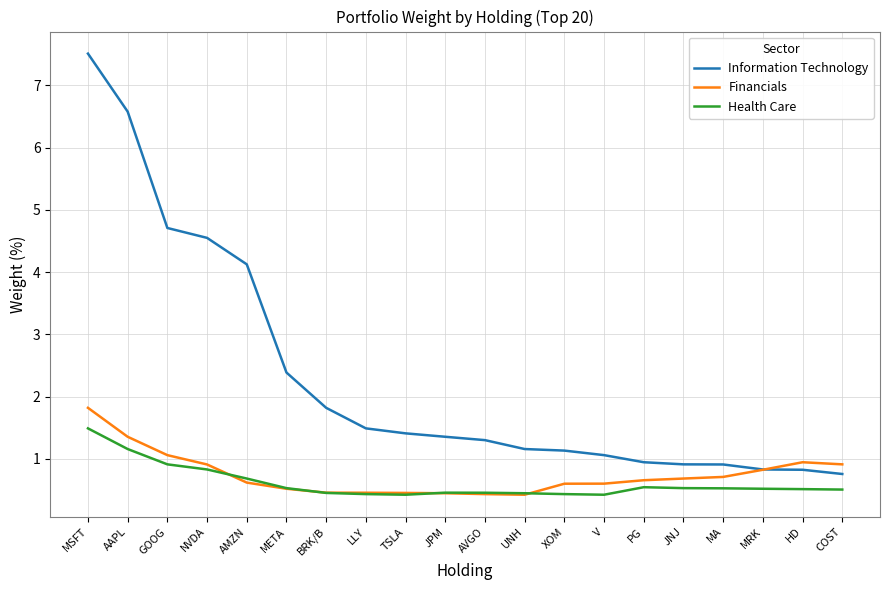

Which series has the largest total across all categories?

Information Technology